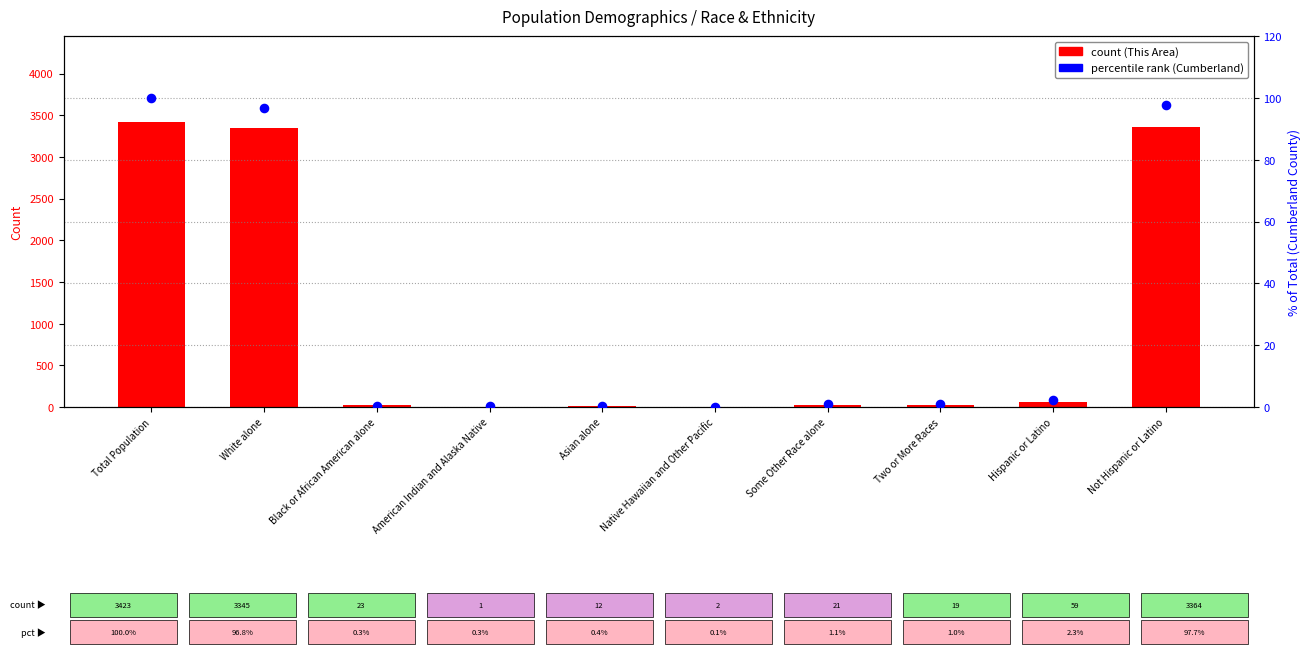

At how many categories does at least one series exceed 1062?

3